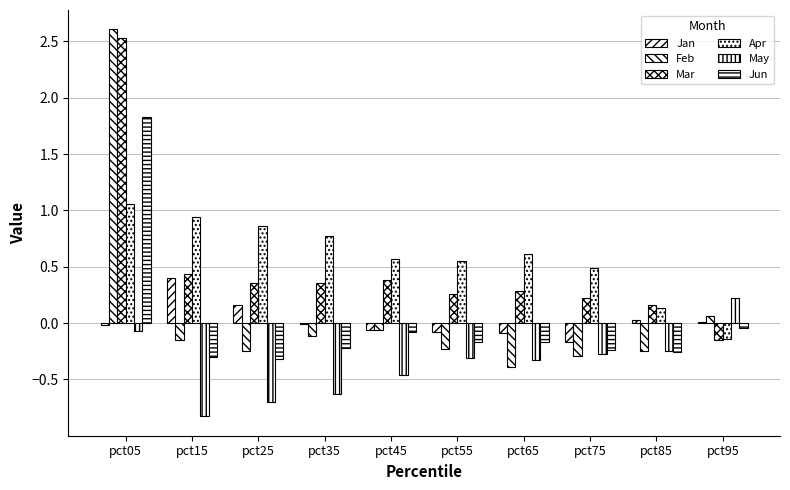

What is the difference between the highest and lowest values at pct05?

2.7